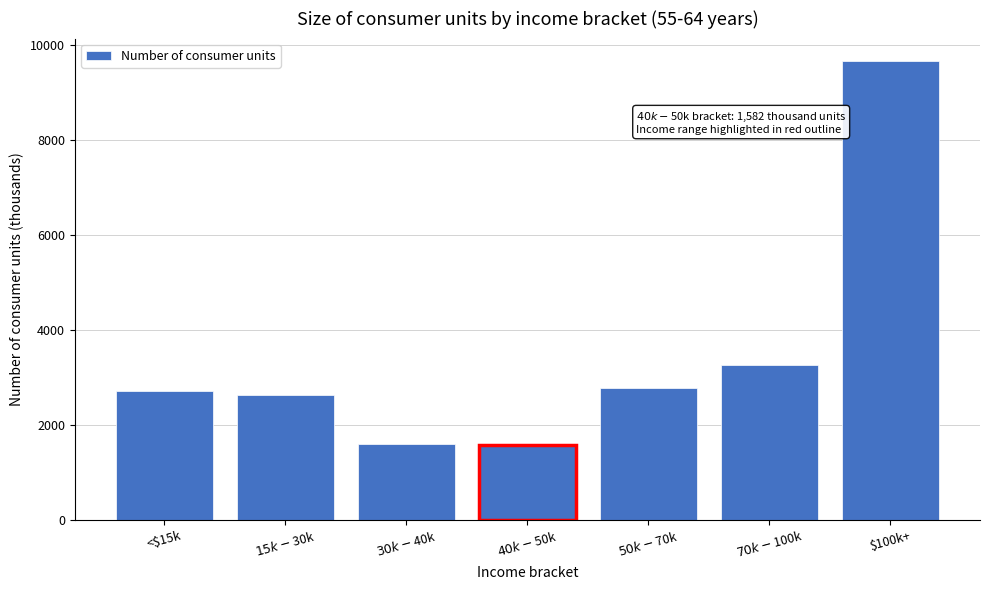

What is the minimum value shown in the chart?

1582